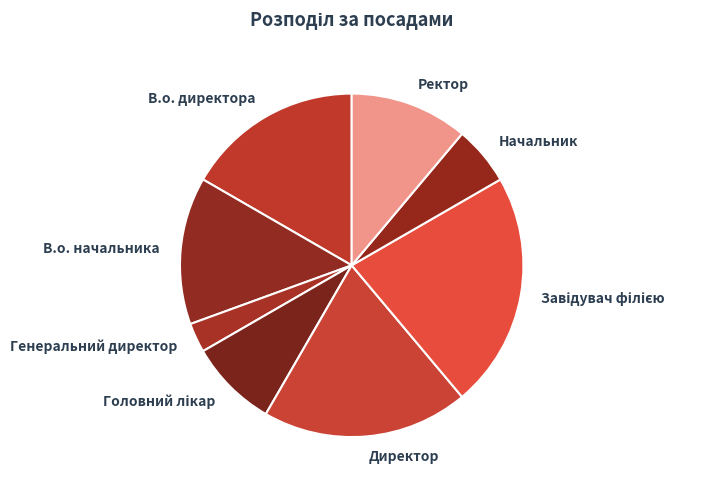

True or false: В.о. директора accounts for 17% of the total.

True